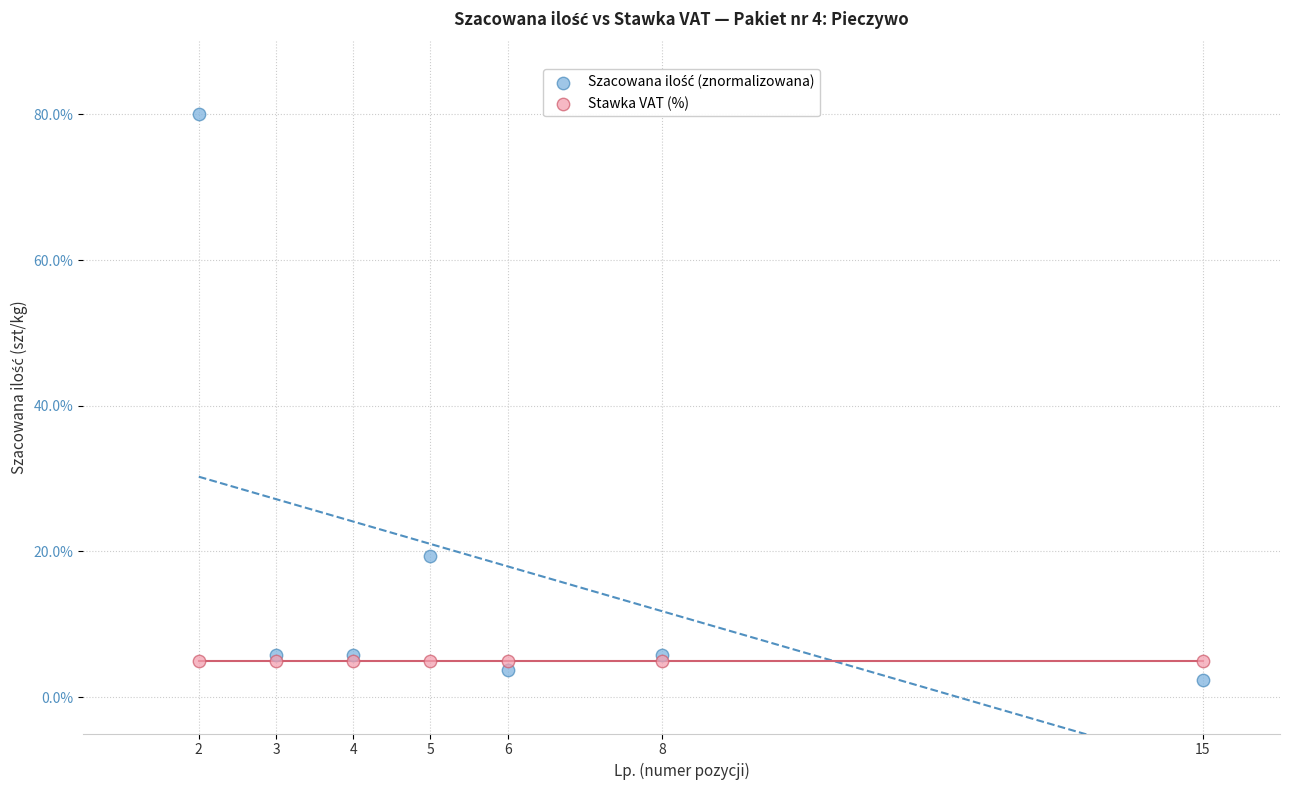

Across all series, what Y value is closest to 41?

19.4